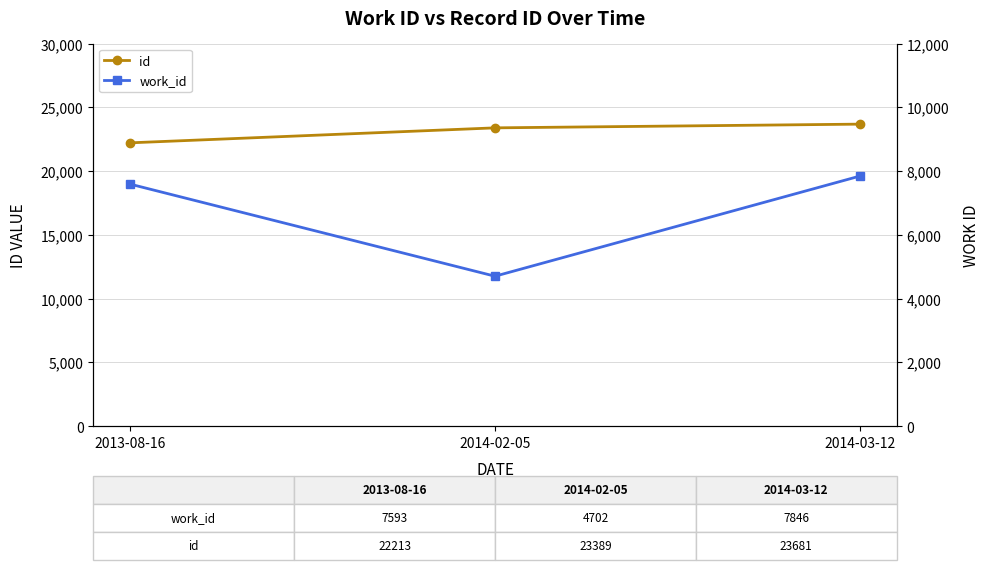

At which category does the chart reach its peak across all series?

2014-03-12